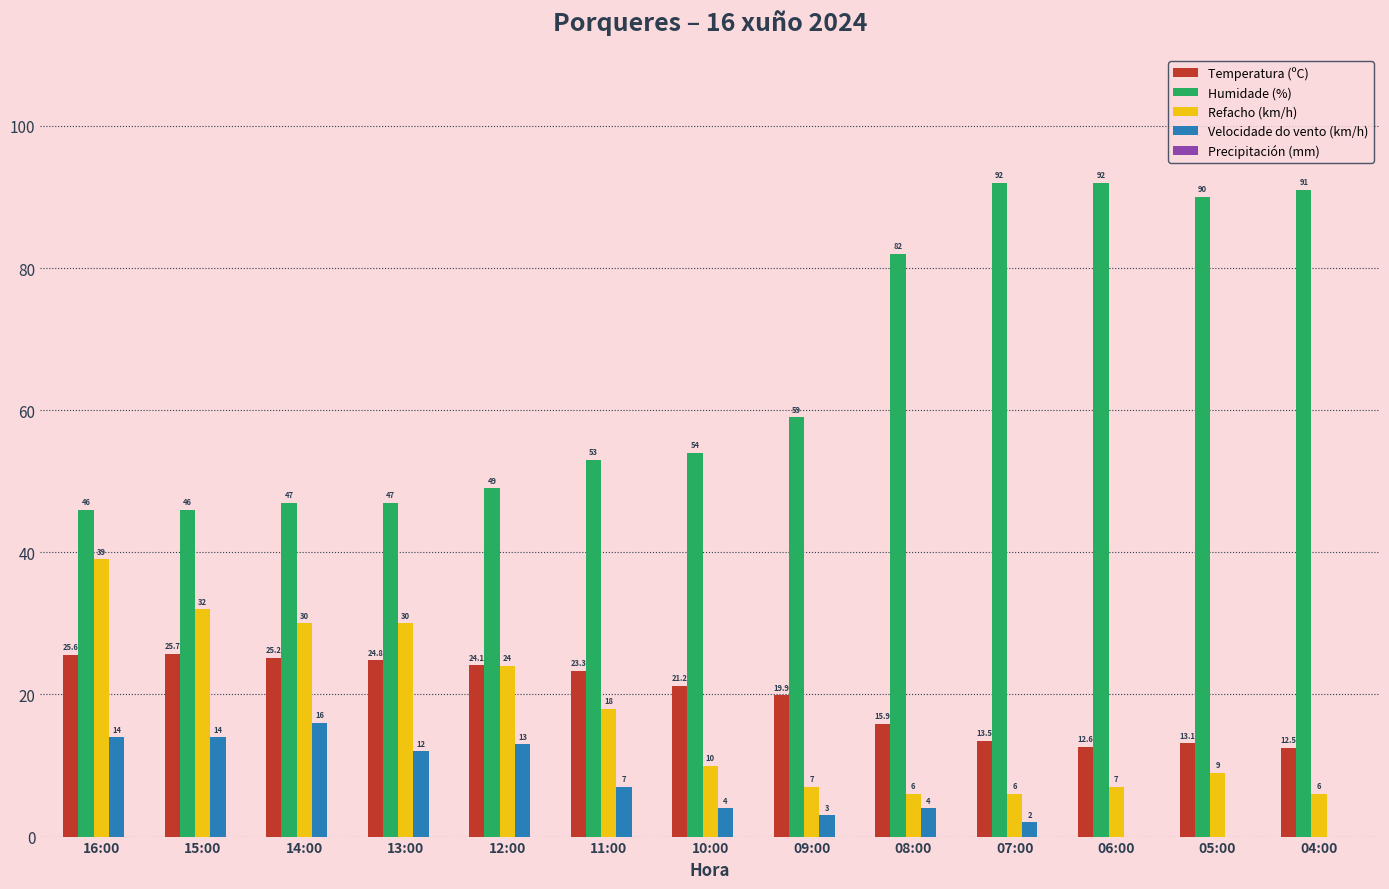

Which series has the largest total across all categories?

Humidade (%)